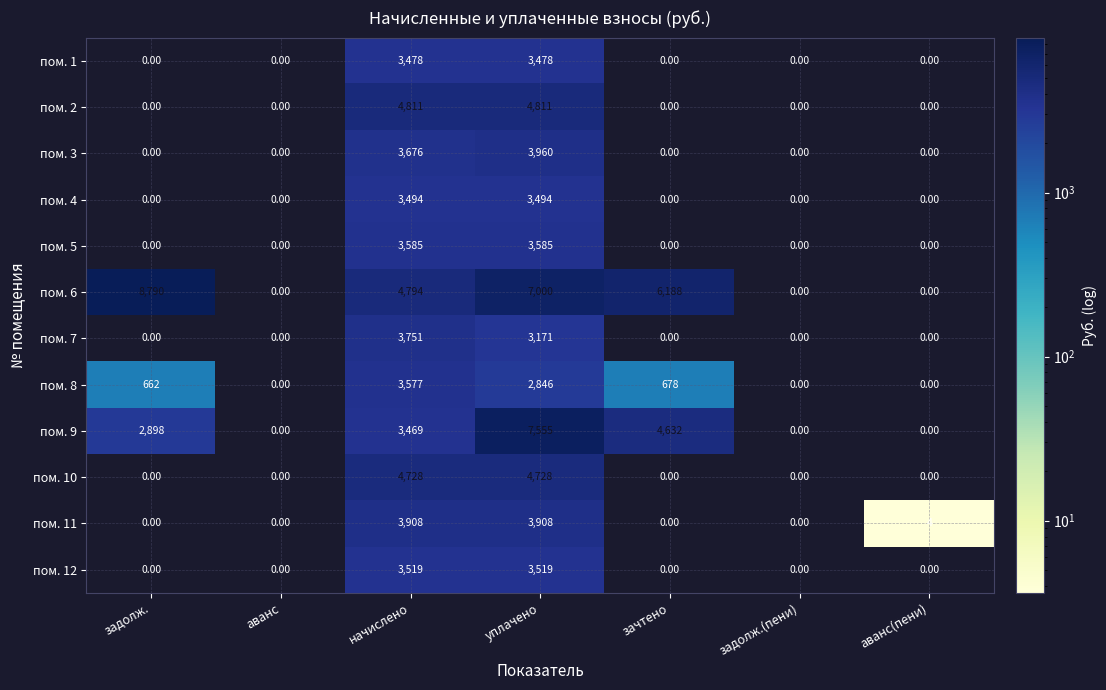

How many values in пом. 9 are above zero?

4